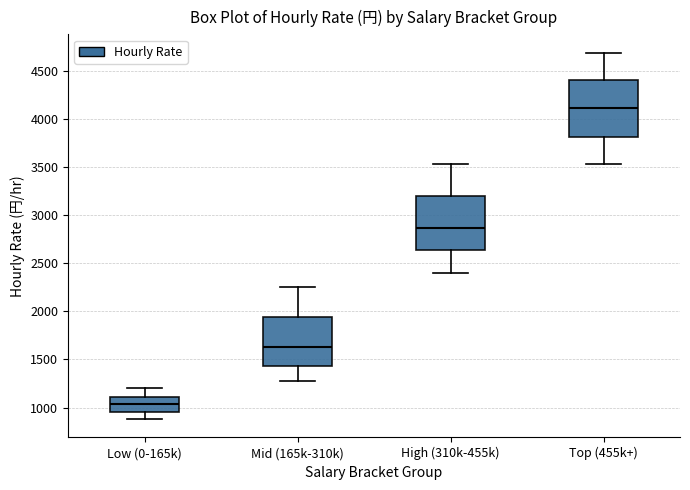

Reading left to right, transcribe this box plot: for each box, give where its median line is, the range the box spans, and where its two whiskers end, as read against the y-axis. The values are not printed on the chart, so give them approximately, as read against the axis.

Low (0-165k): median 1050, box 950 to 1100, whiskers 900 to 1200
Mid (165k-310k): median 1650, box 1450 to 1950, whiskers 1300 to 2250
High (310k-455k): median 2850, box 2650 to 3200, whiskers 2400 to 3550
Top (455k+): median 4100, box 3800 to 4400, whiskers 3550 to 4700